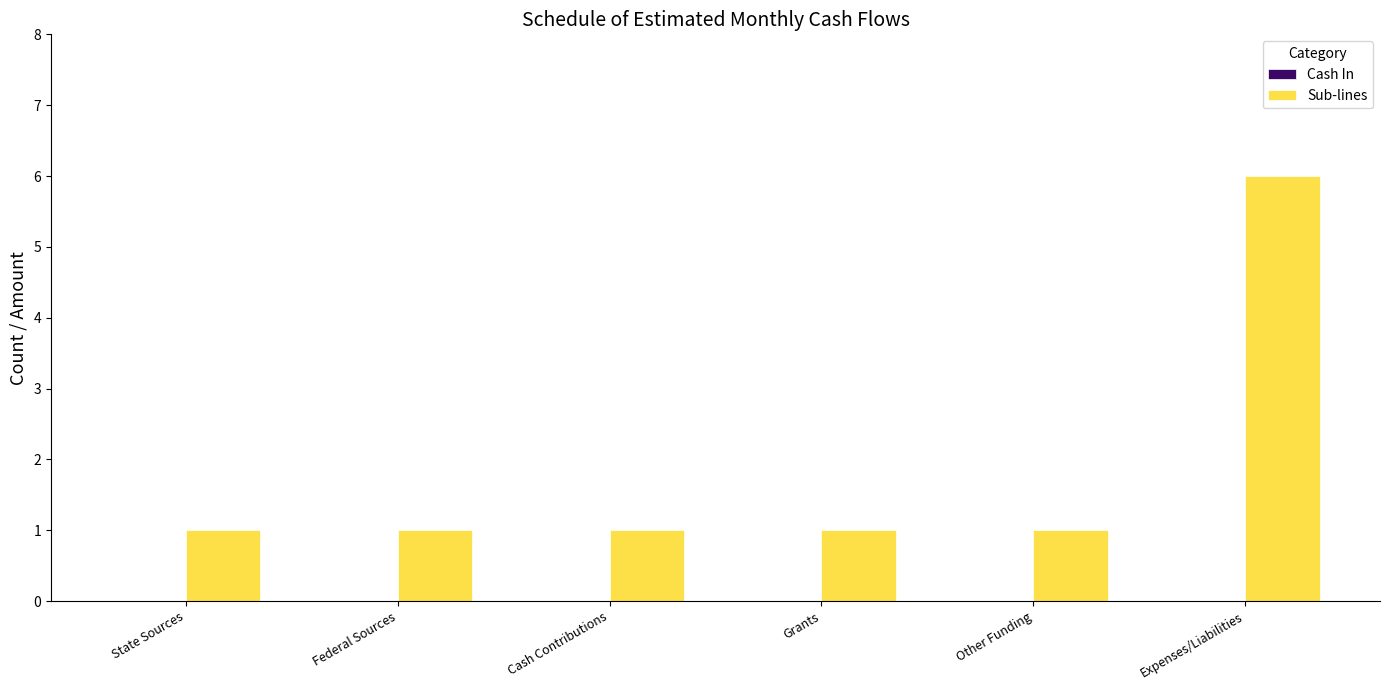

How many bars are there in total?

6